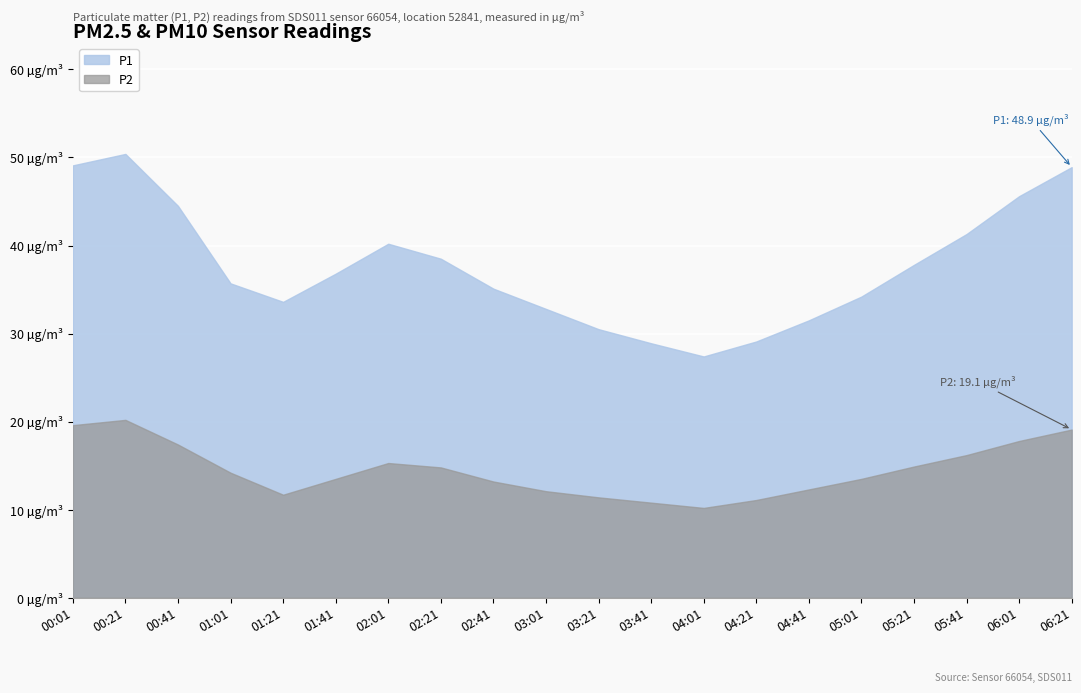

Is the value of P2 at 05:01 greater than the value of P1 at 05:41?

No